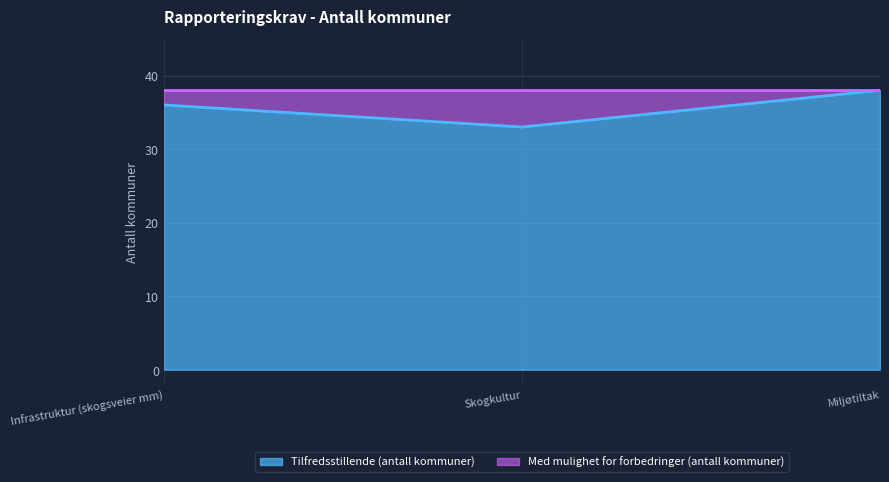

Approximately how many times larger is the value at Skogkultur compared to Infrastruktur (skogsveier mm)?

0.9